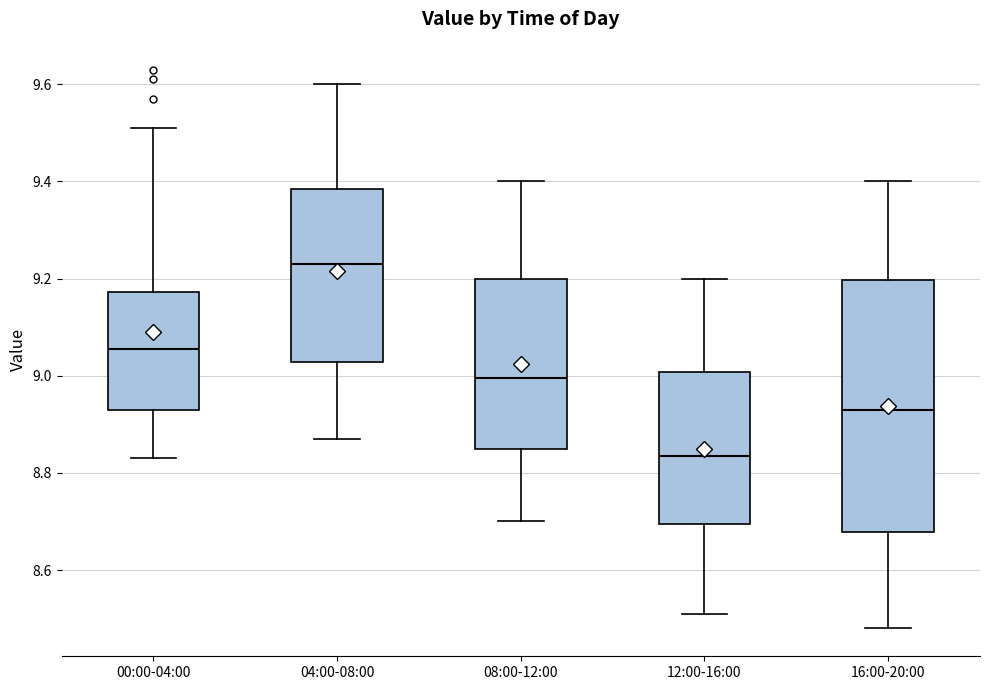

Where does the median line of the box for 16:00-20:00 sit on the y-axis? The values are not printed on the chart, so give them approximately, as read against the axis.

8.94